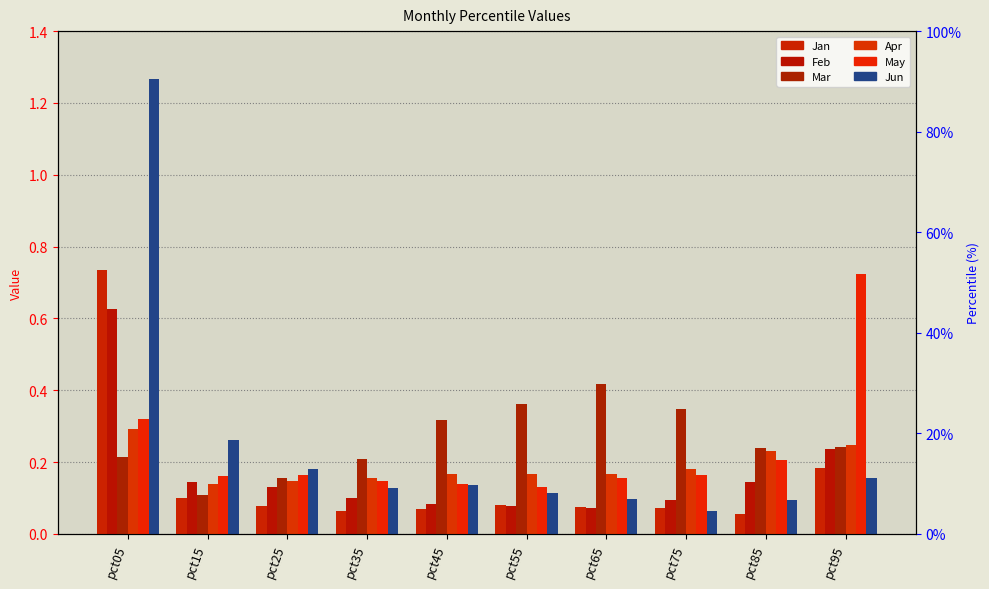

What is the maximum value shown in the chart?

1.3